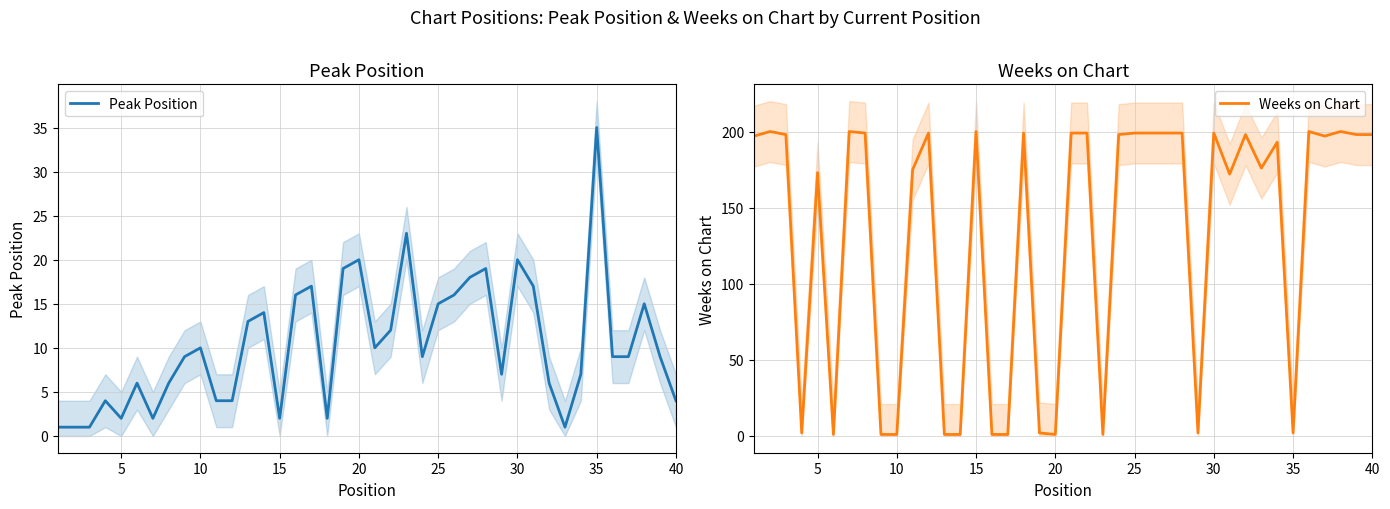

Reading right to left, extract all data points from this chart.

Peak Position: 4	9	15	9	9	35	7	1	6	17	20	7	19	18	16	15	9	23	12	10	20	19	2	17	16	2	14	13	4	4	10	9	6	2	6	2	4	1	1	1
Weeks on Chart: 198	198	200	197	200	2	193	176	198	172	199	2	199	199	199	199	198	1	199	199	1	2	199	1	1	200	1	1	199	175	1	1	199	200	1	173	2	198	200	197